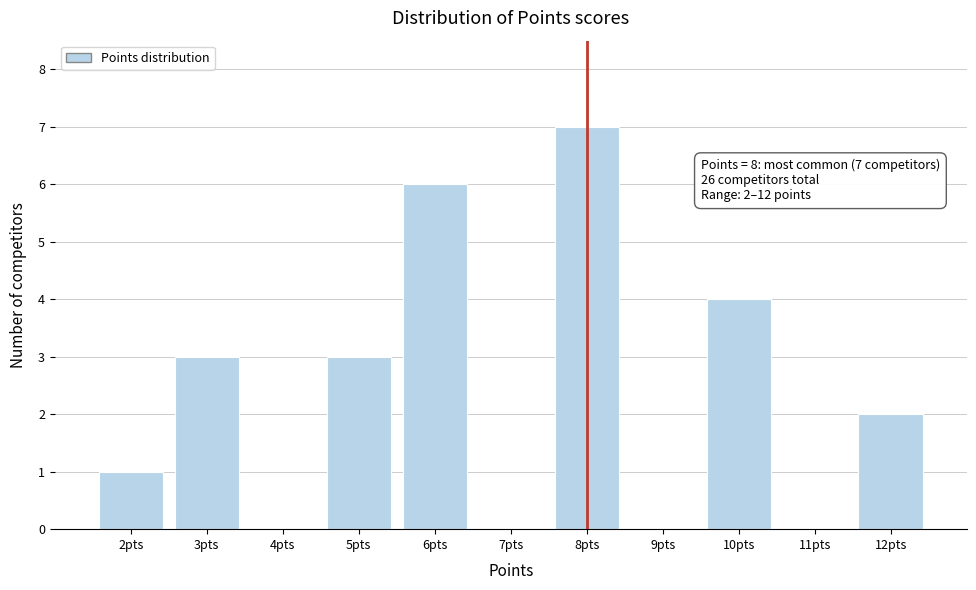

Which range on the x-axis has the tallest bar?

7.5 to 8.5